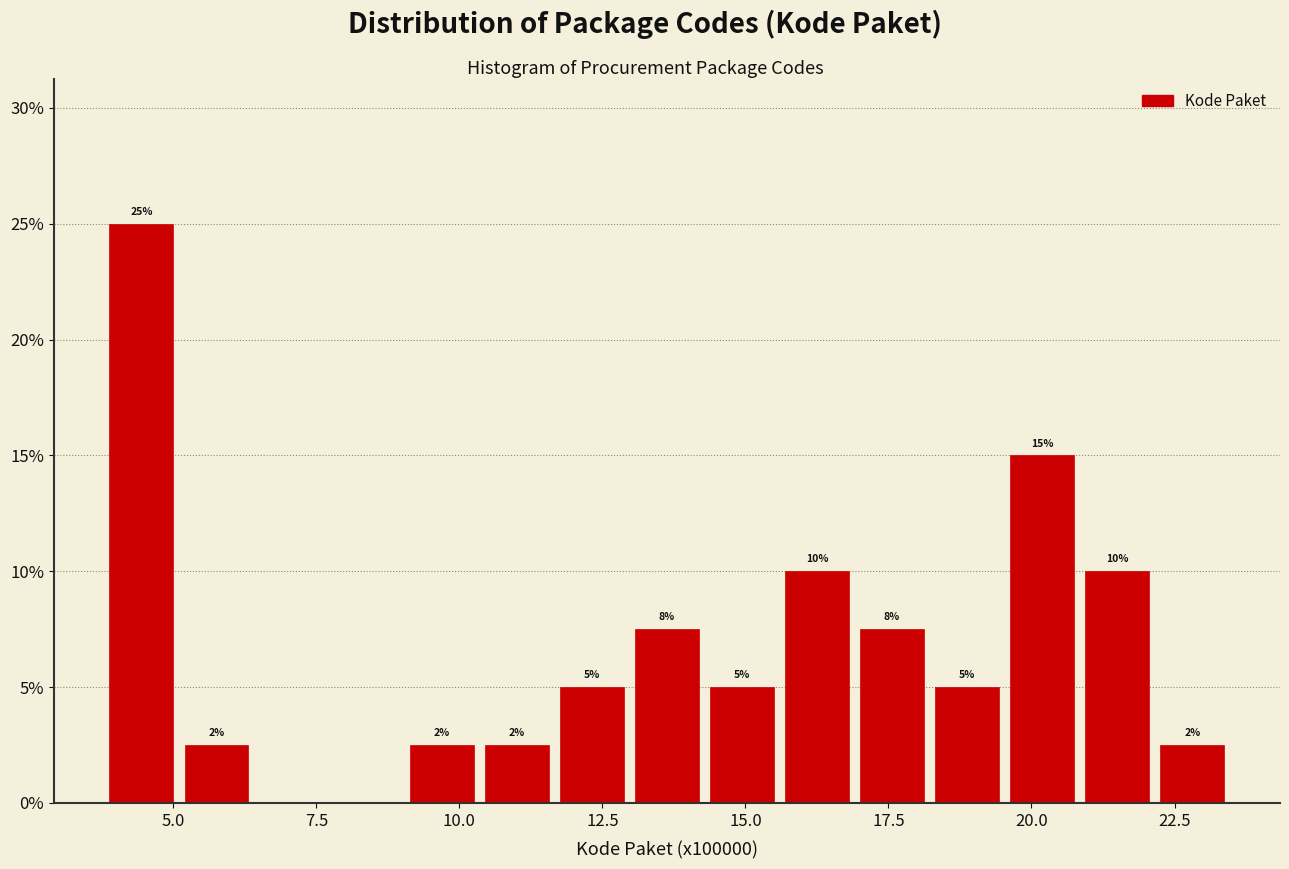

Around what value on the x-axis is the tallest bar? Give the approximate position of its centre, as read against the axis.

4.5